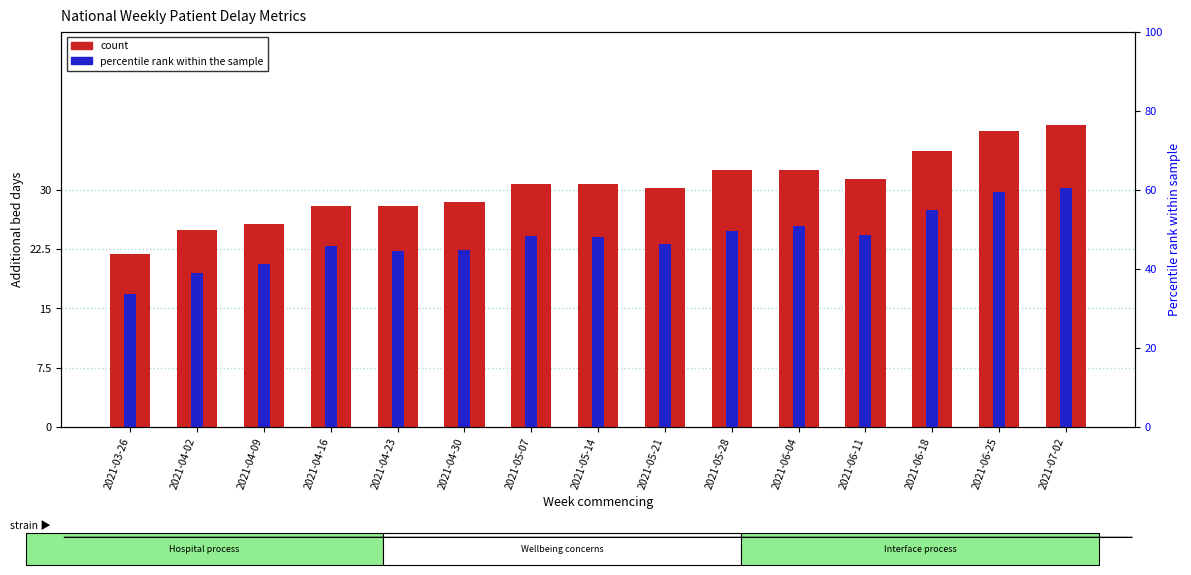

At which label does percentile rank within the sample reach its minimum?

2021-03-26